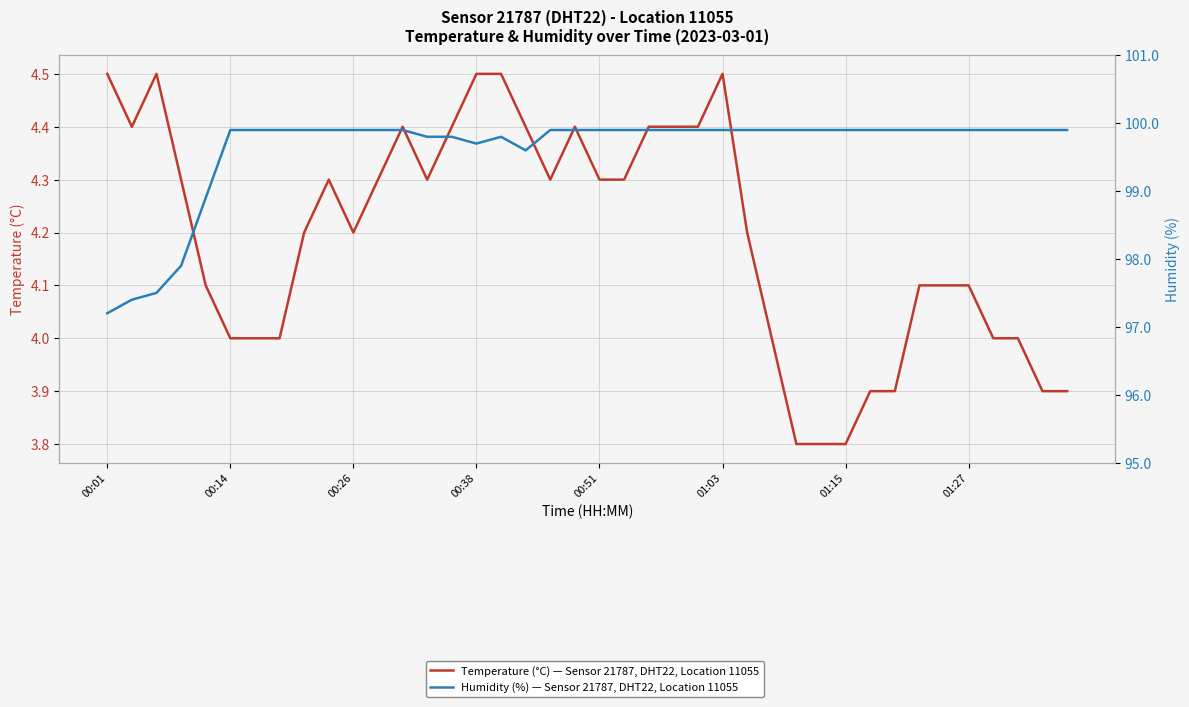

What is the difference between the maximum and second lowest values in the humidity series?

2.5